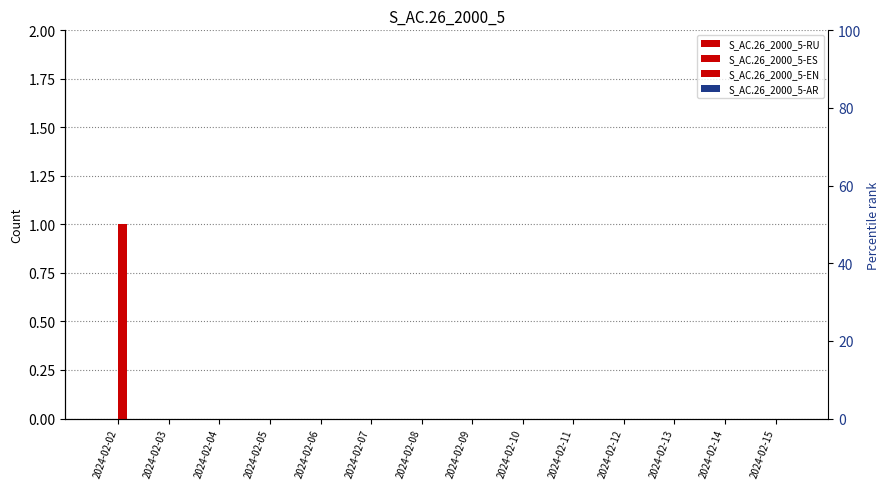

Which category has the highest value in the S_AC.26_2000_5-EN series?

2024-02-02